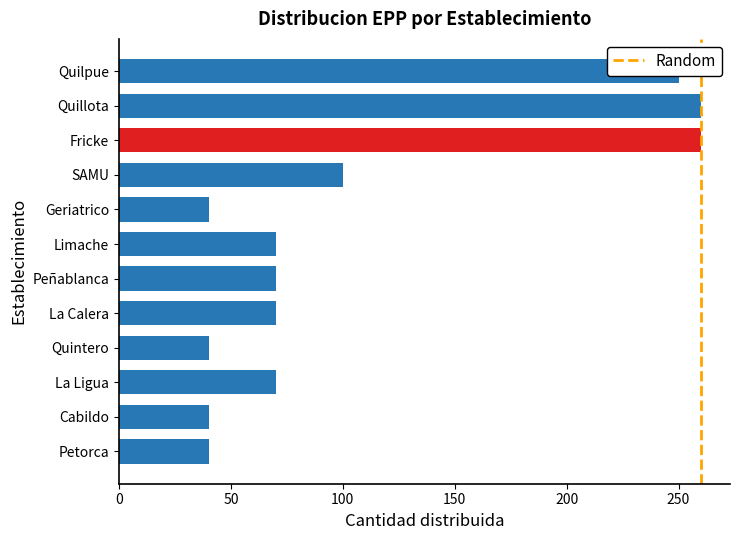

What is the change in value from Peñablanca to SAMU?

+30